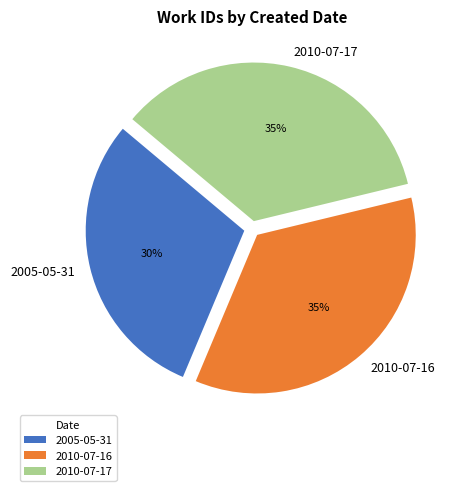

Is 2010-07-17 the majority of the pie?

No